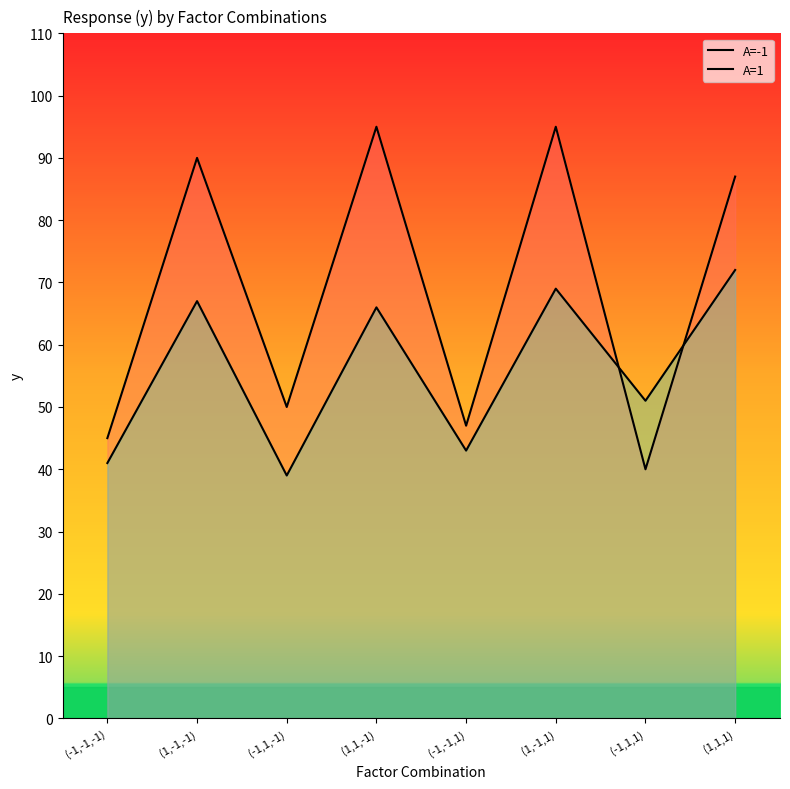

What is the maximum value for A=1?

72